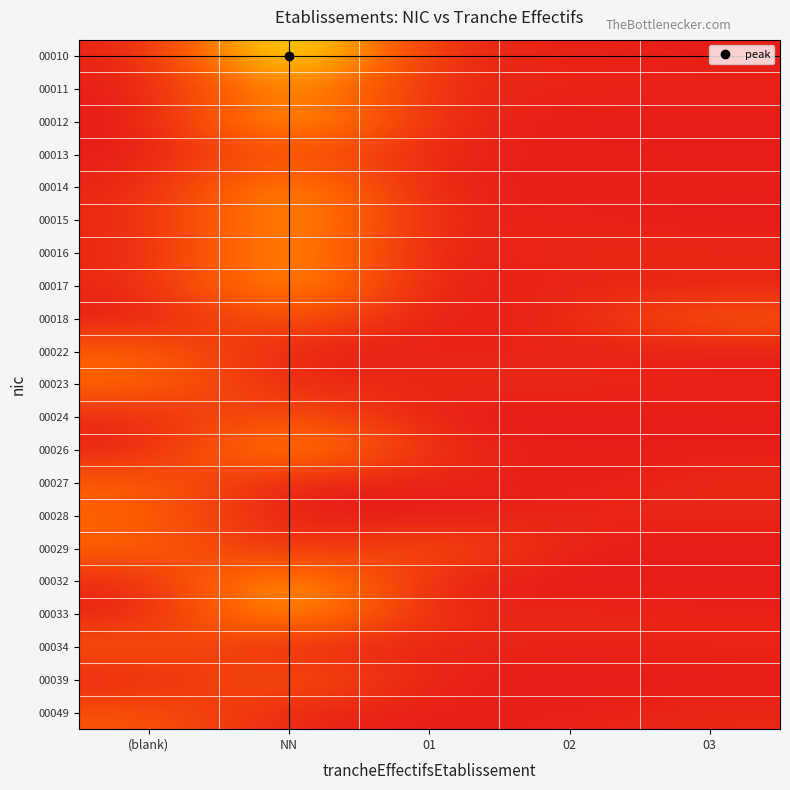

At 03, list the series in order from largest to smallest.

00018, 00027, 00016, 00049, 00034, 00011, 00028, 00023, 00033, 00014, 00017, 00024, 00032, 00013, 00026, 00022, 00012, 00010, 00029, 00039, 00015